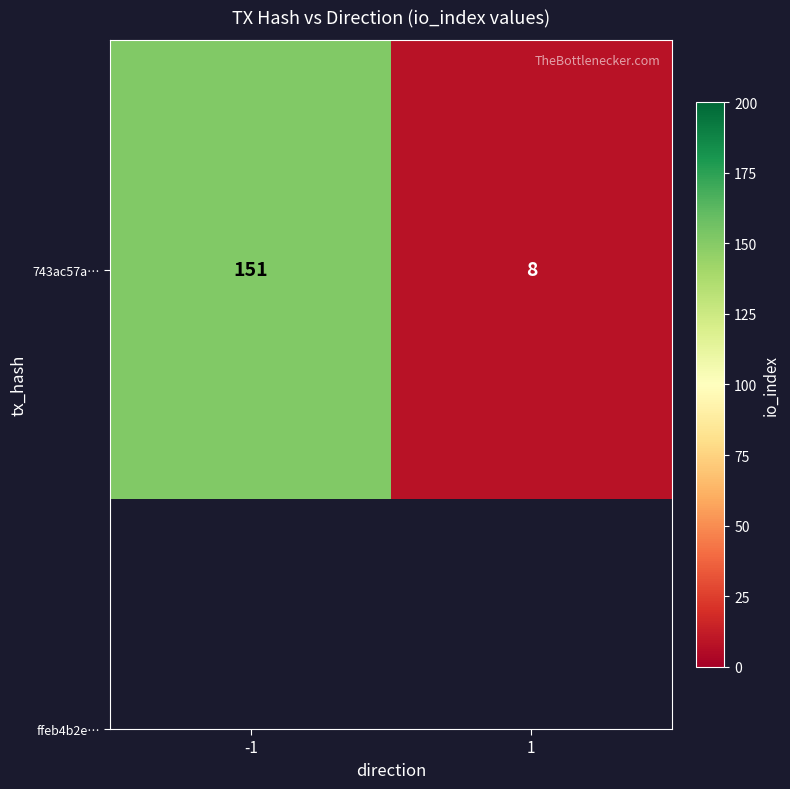

What is the sum of the values at -1 and 1?

159